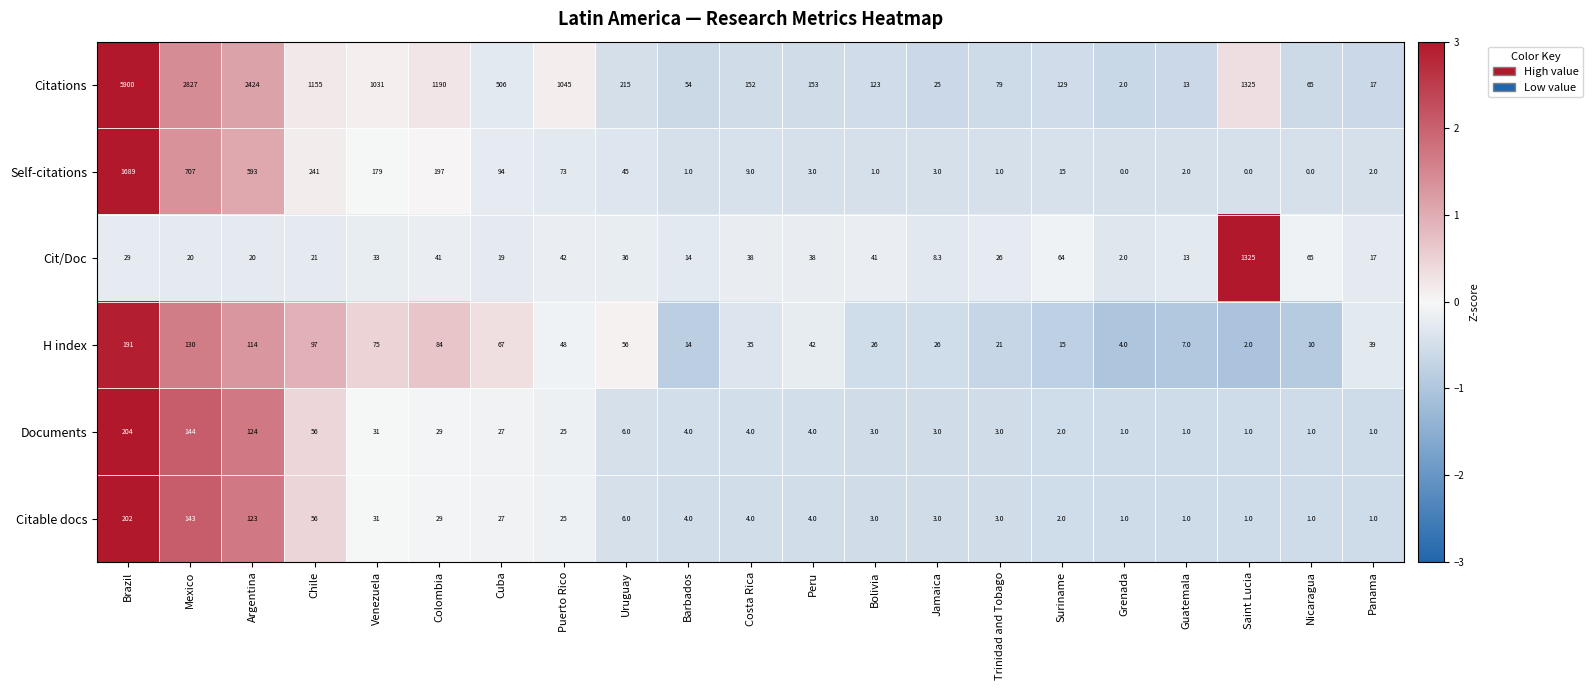

At which category is the sum across all series the highest?

Brazil